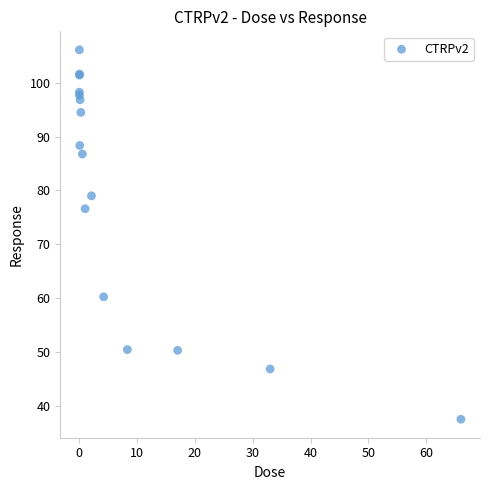

What Y value in the scatter plot is closest to 71?

76.6